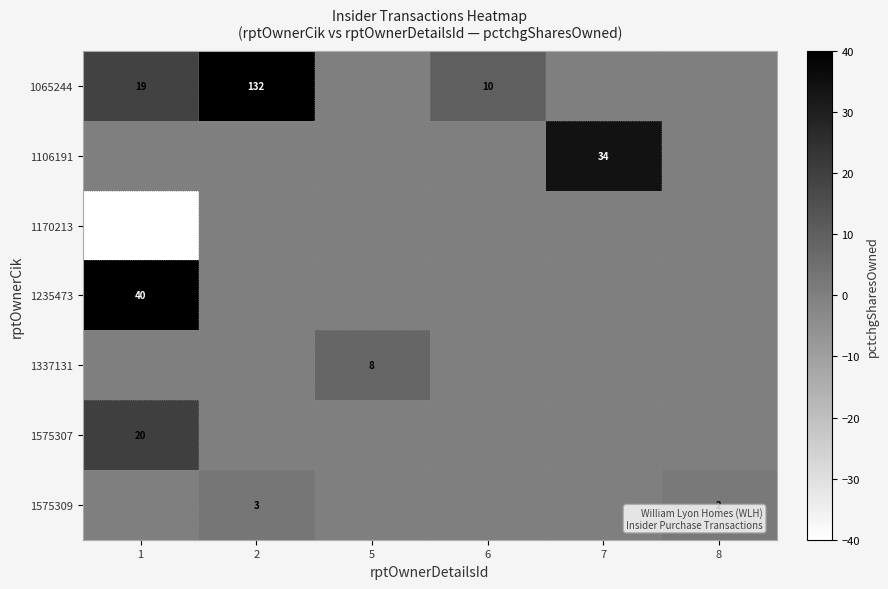

The 1575309 series shows 2 at 8. True or false?

True